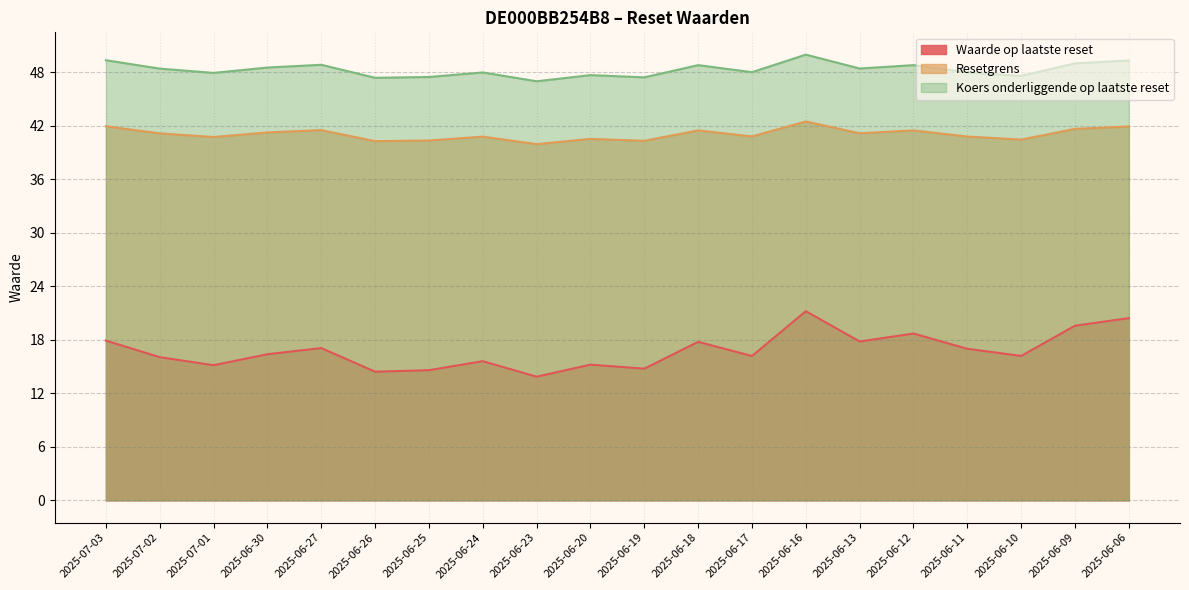

Where does the Waarde op laatste reset series first go above 16?

2025-07-03